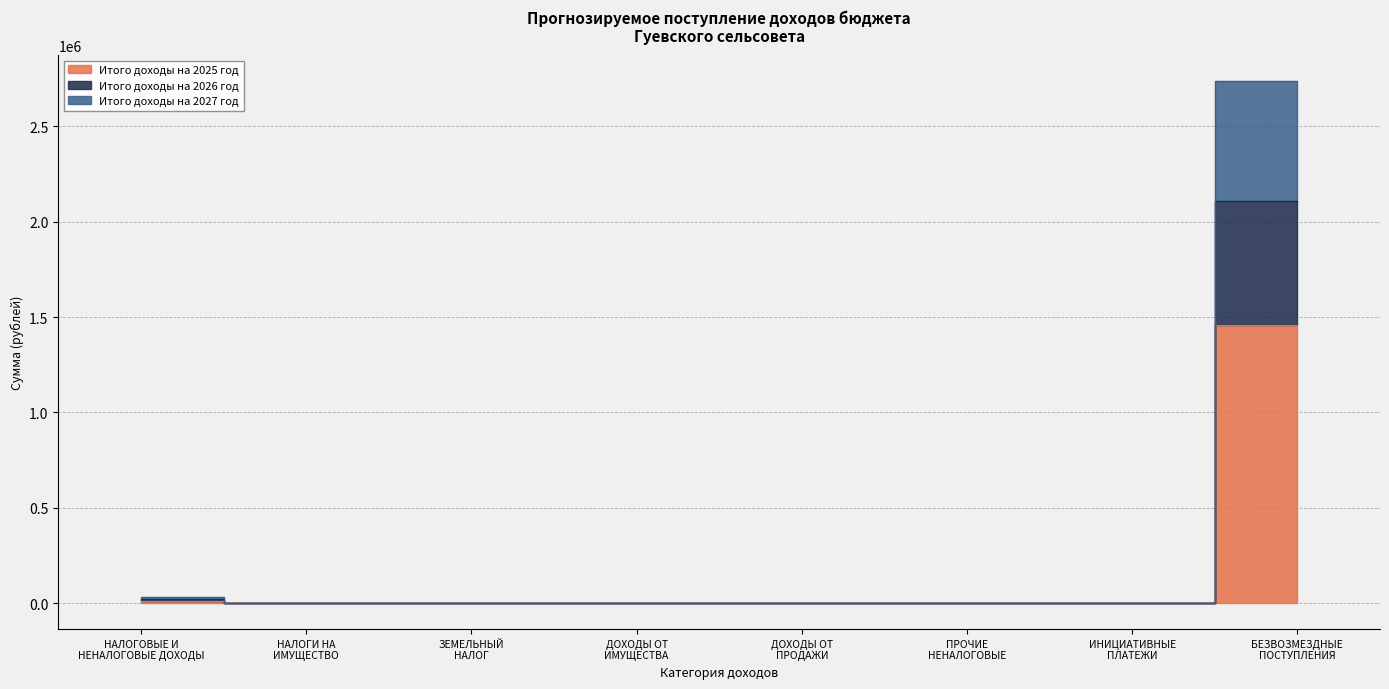

True or false: Итого доходы на 2027 год and Итого доходы на 2026 год cross at least once.

False